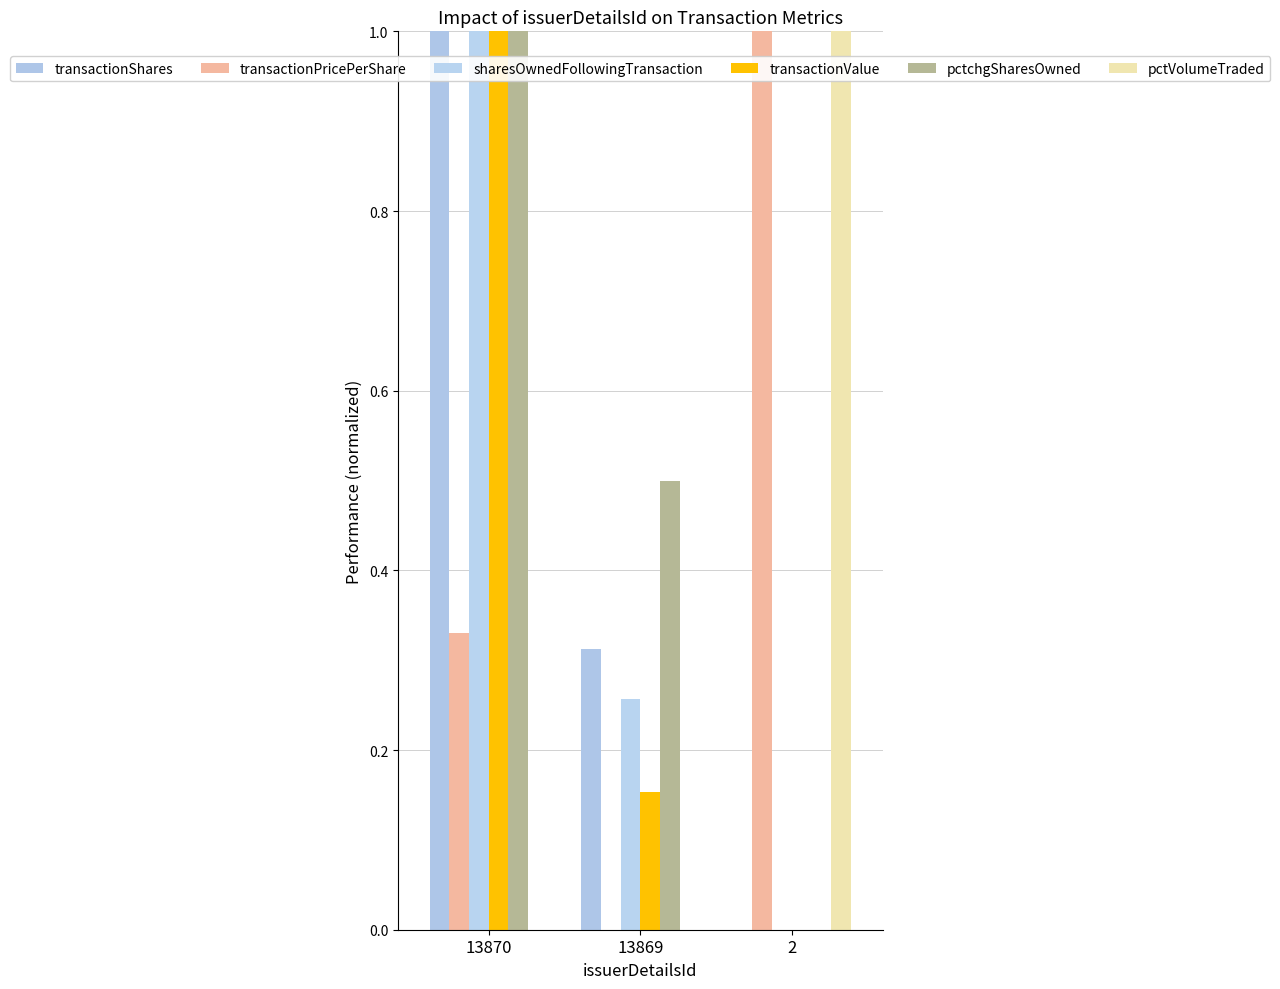

The transactionShares series shows -0.6 at 2. True or false?

False